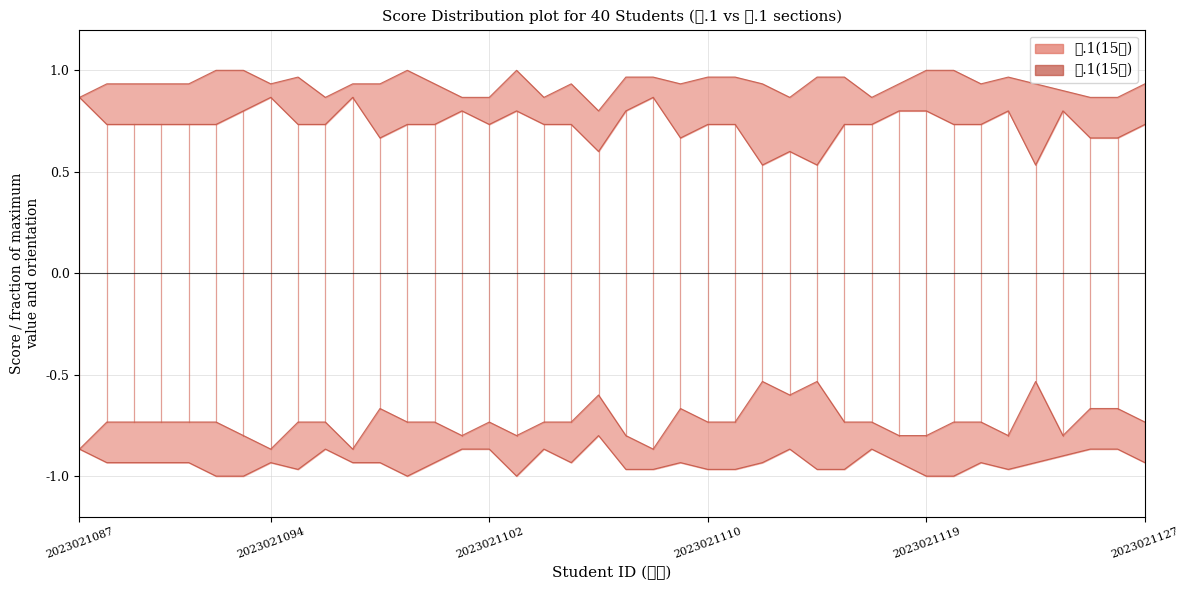

True or false: 四.1(15分) has more than 2 points higher than both neighbors.

True